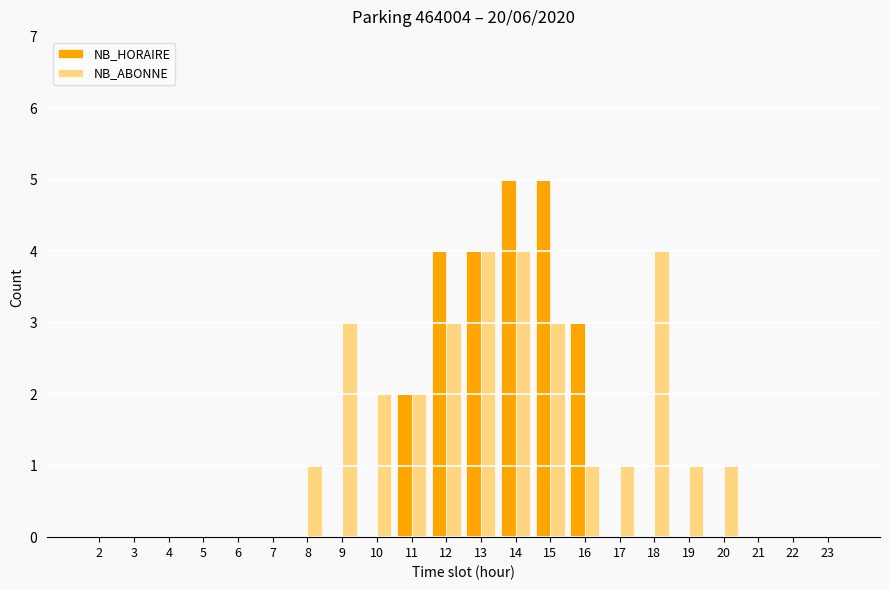

What is the approximate value of NB_HORAIRE at 15?

5